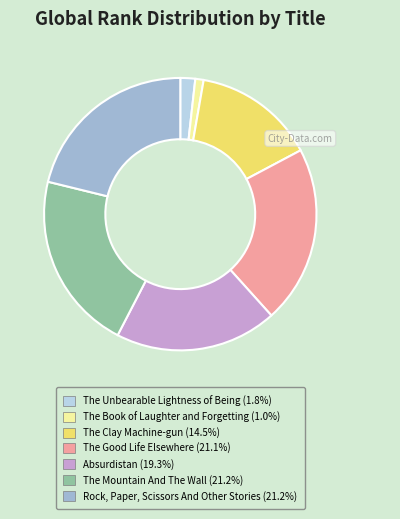

What is the ratio of the value at Absurdistan to the value at The Good Life Elsewhere?

0.9